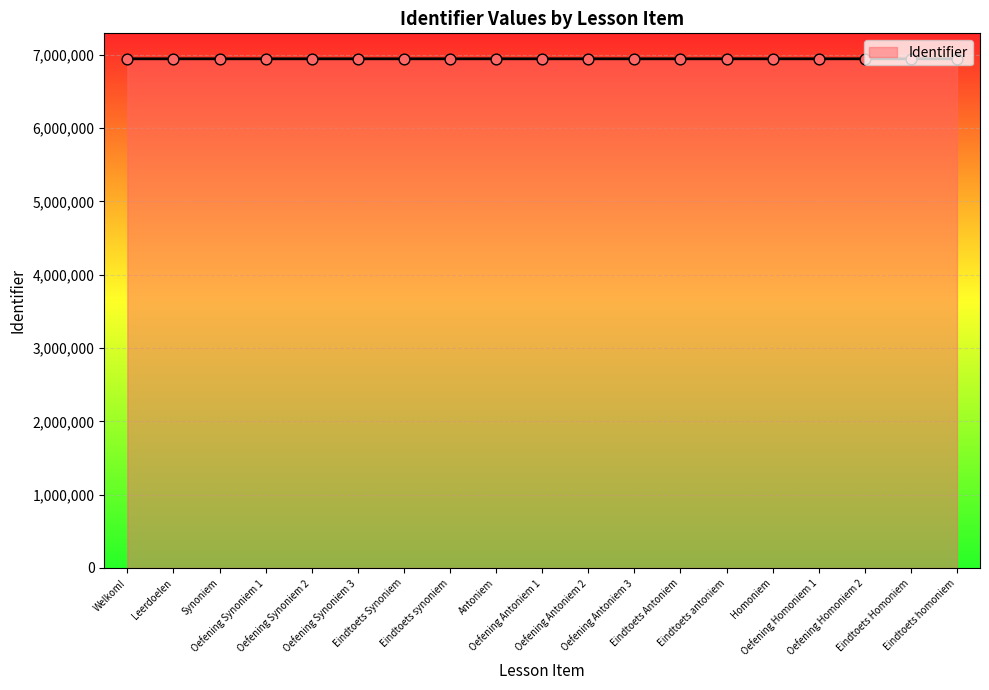

What is the smallest value displayed?

6945269